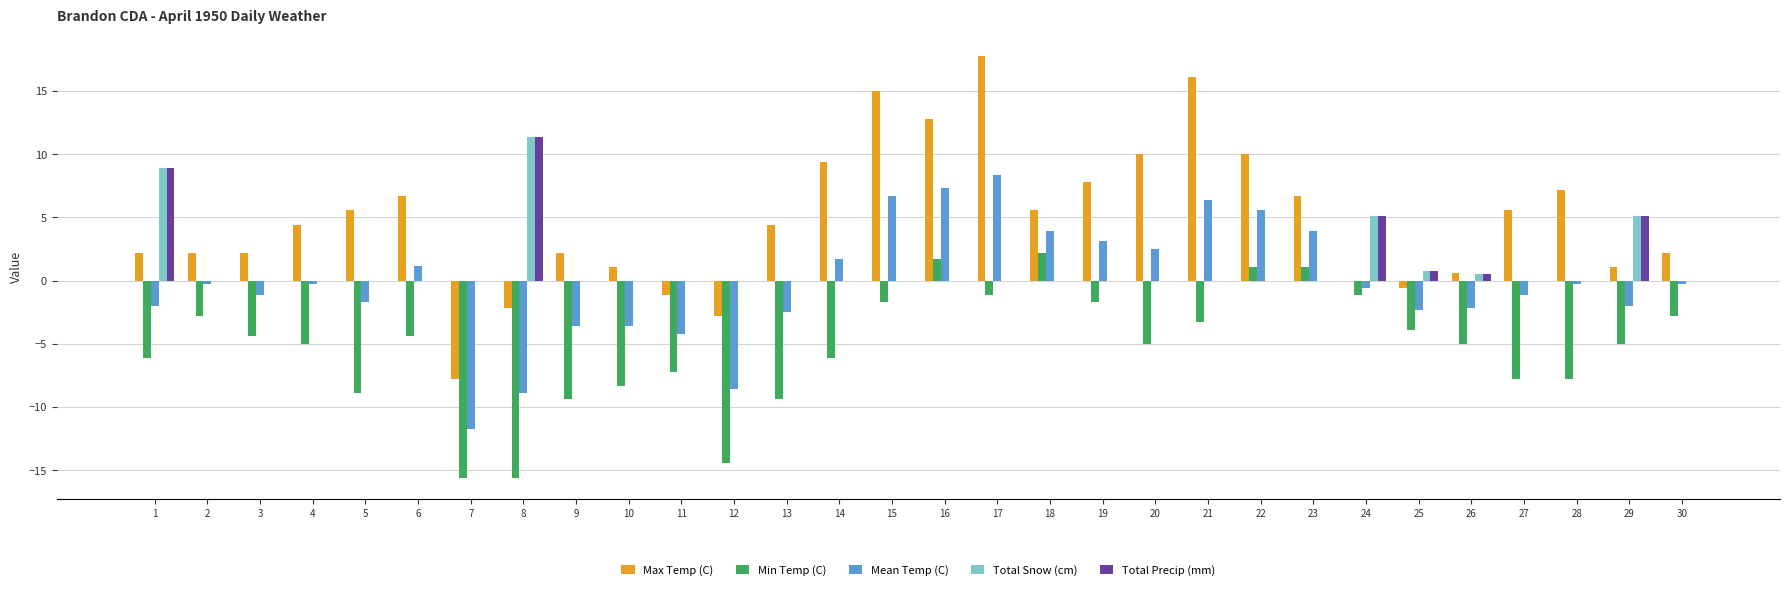

Which series has the largest range (max minus min)?

Max Temp (C)